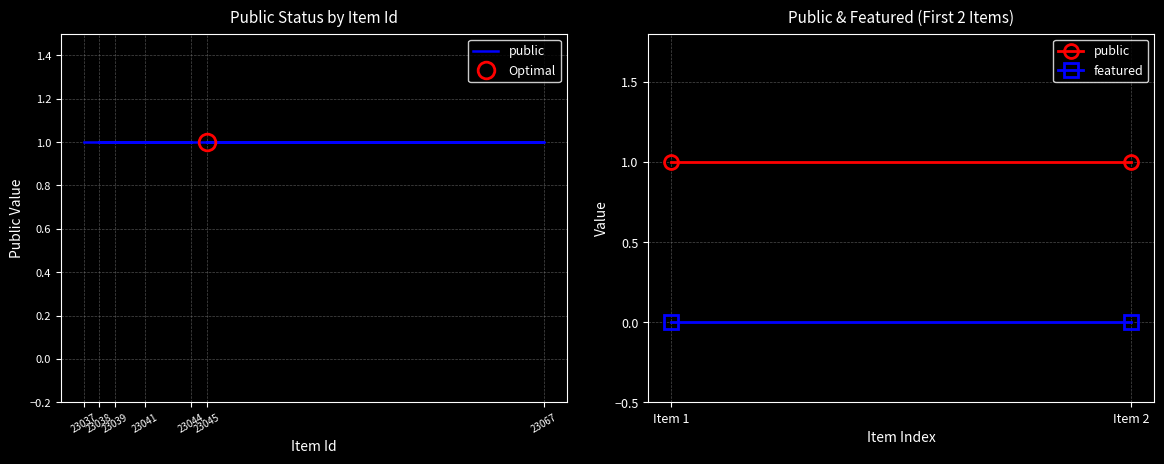

List the series in order of their peak value, lowest first.

featured, public